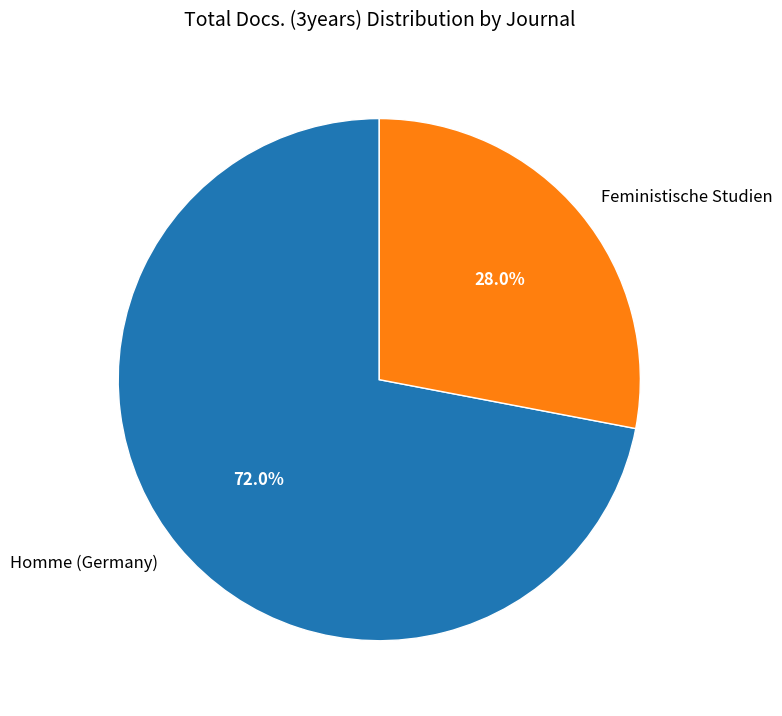

Between Feministische Studien and Homme (Germany), which is larger?

Homme (Germany)